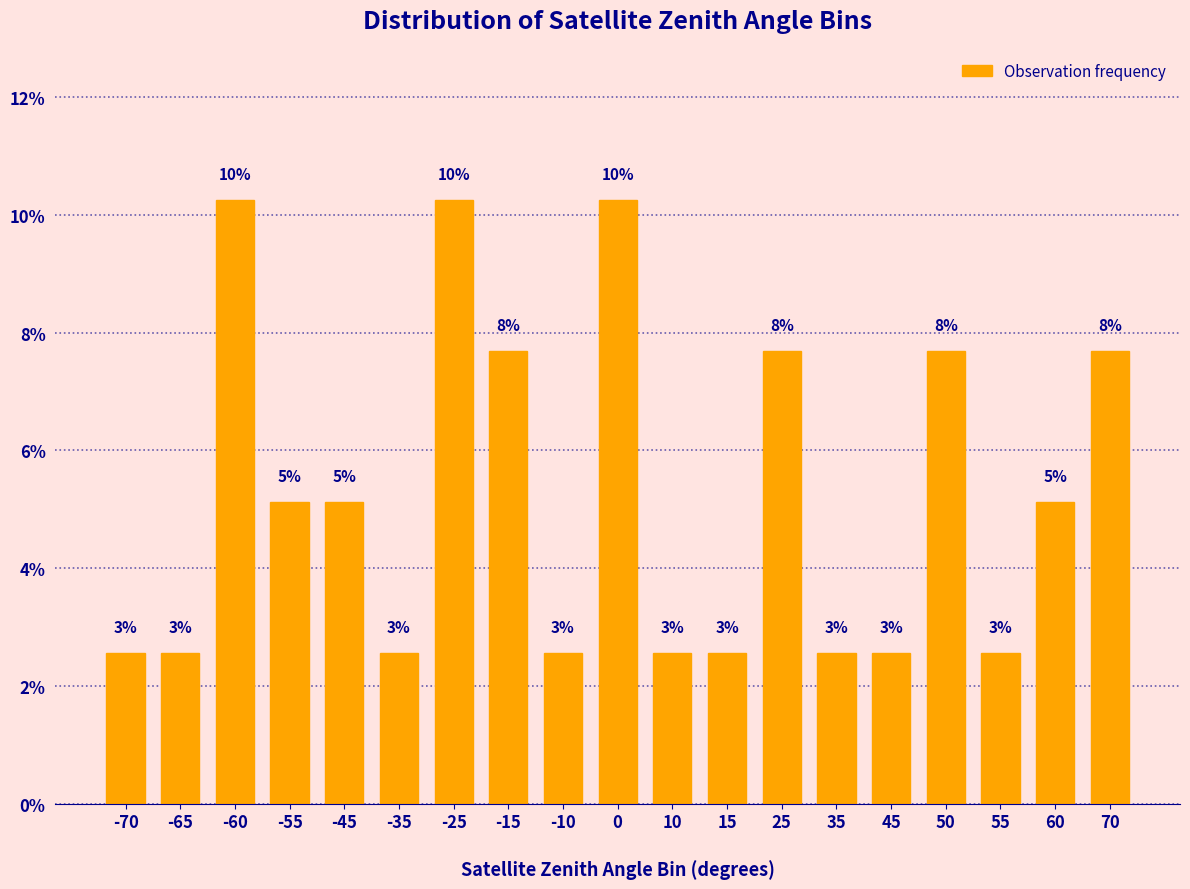

At which label does the data first exceed 5?

-60